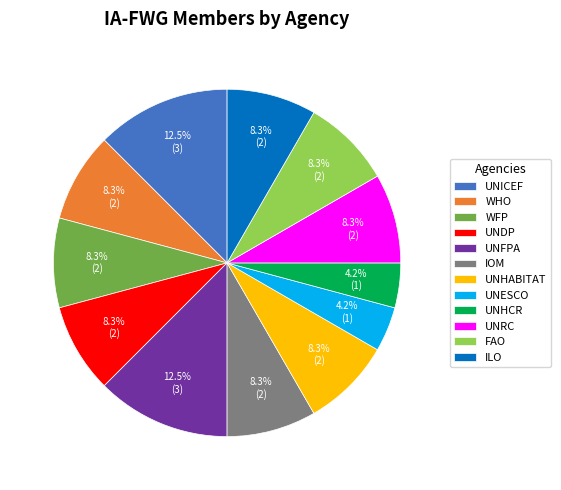

The UNRC slice represents 1% of the pie. True or false?

False